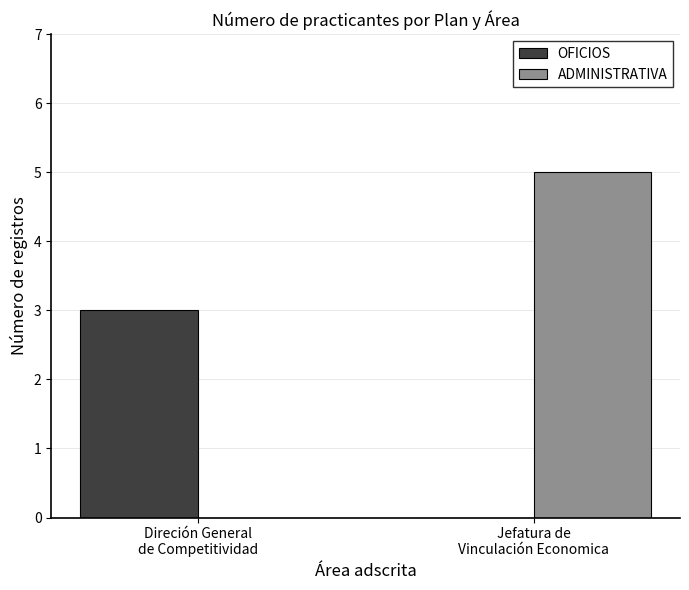

What is the greatest value displayed?

5